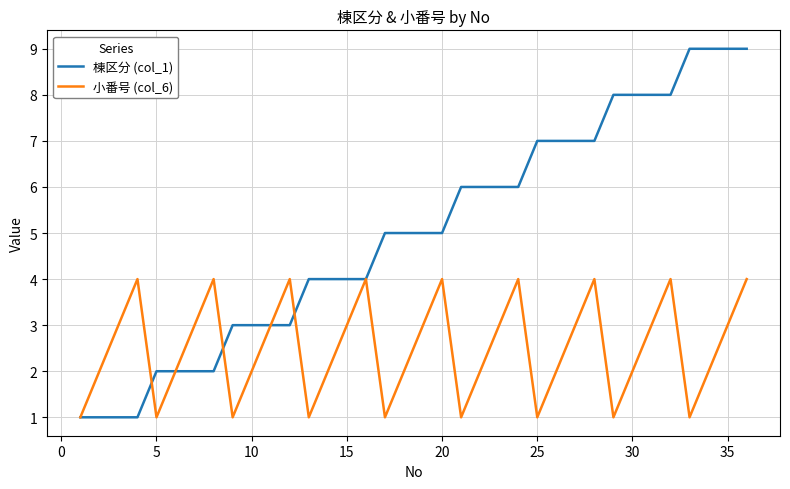

Rank the series by their average value, from highest to lowest.

棟区分 (col_1), 小番号 (col_6)